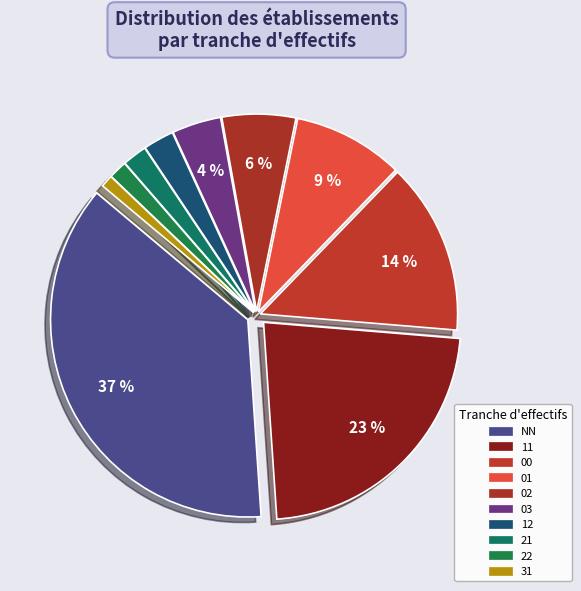

Rank the categories by value from lowest to highest.

31, 22, 21, 12, 03, 02, 01, 00, 11, NN